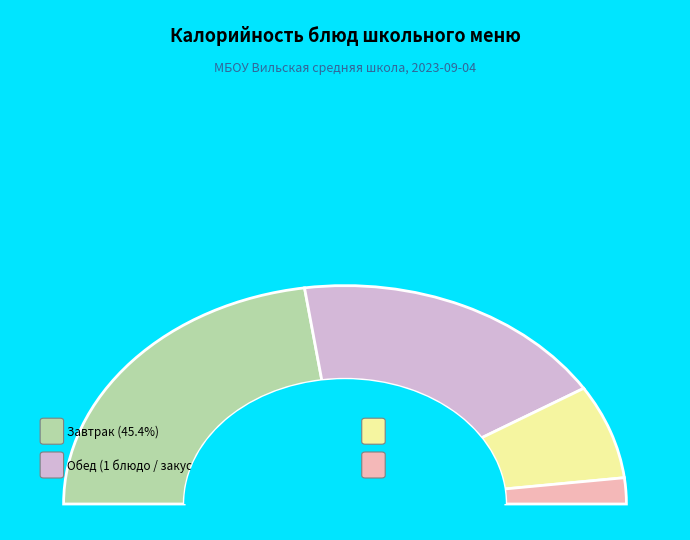

Is Котлета куриная the majority of the pie?

No